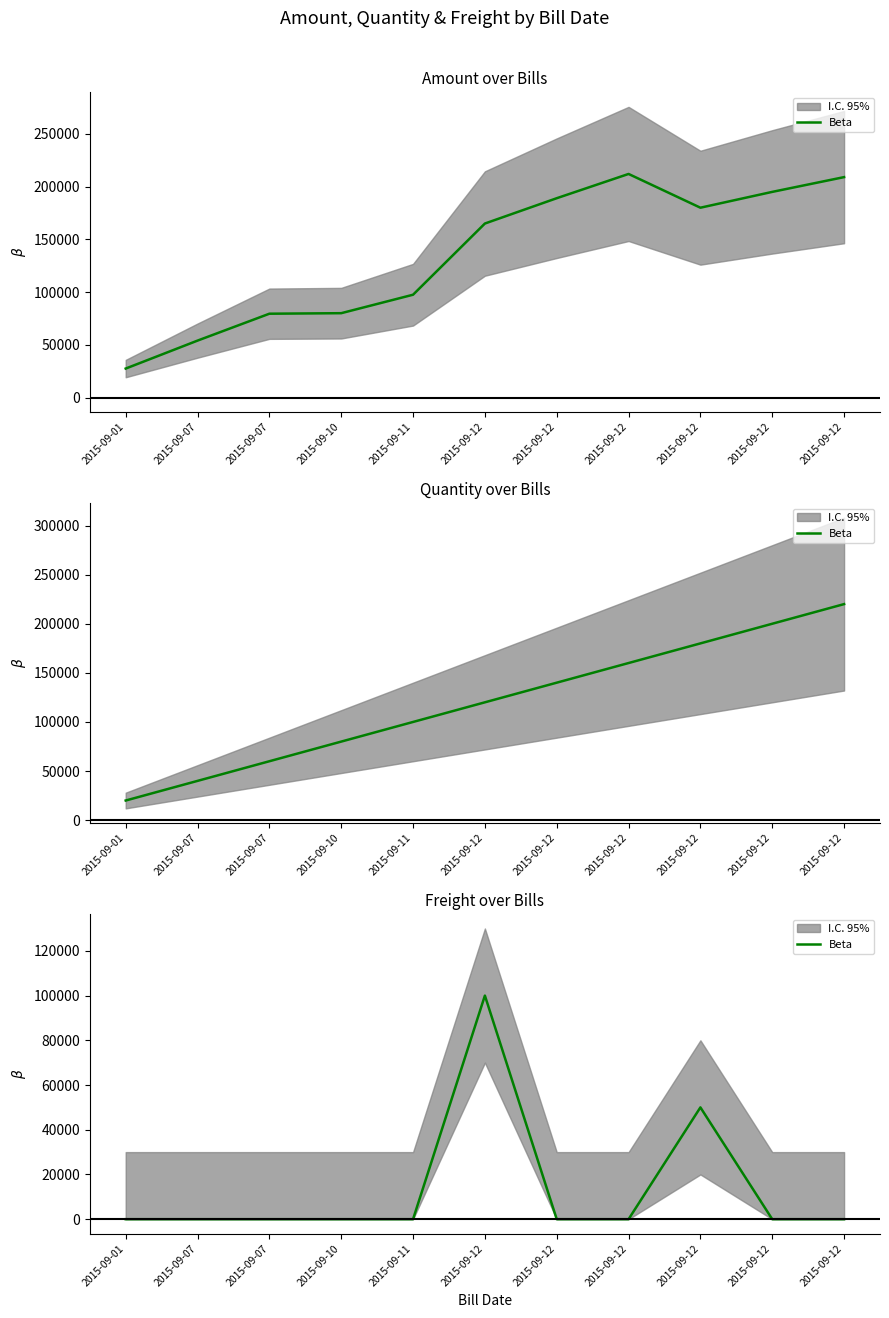

What is the sum of all values?

150000